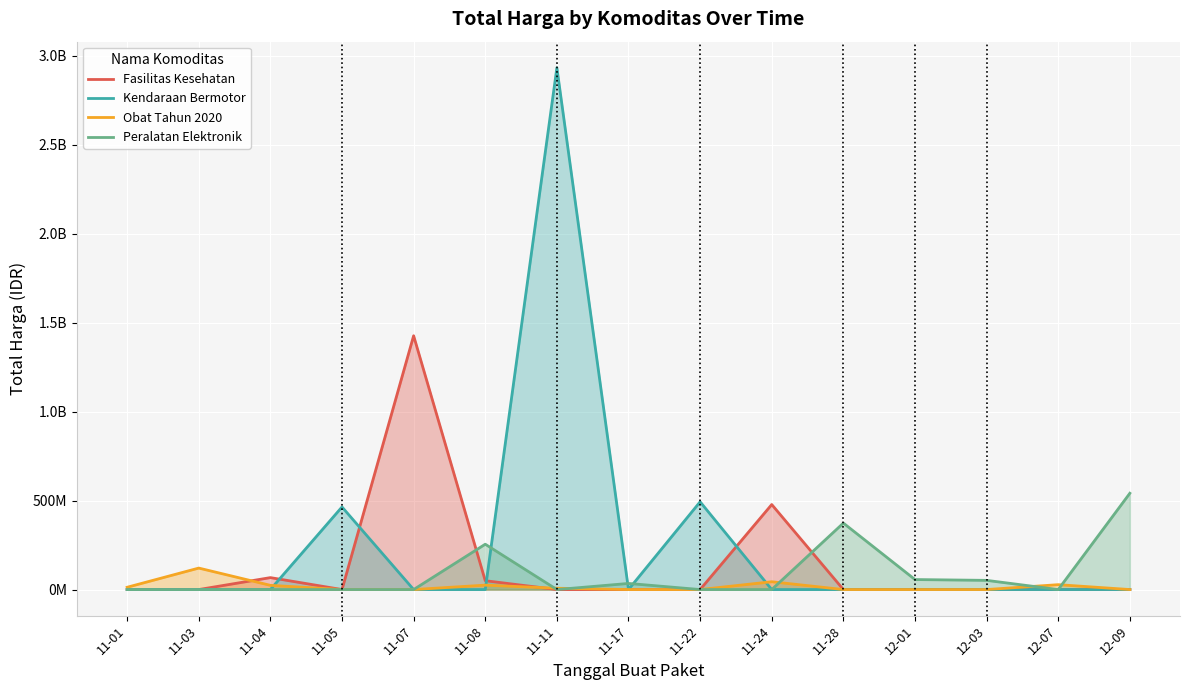

List the series in order of their overall mean, lowest first.

Obat Tahun 2020, Peralatan Elektronik, Fasilitas Kesehatan, Kendaraan Bermotor